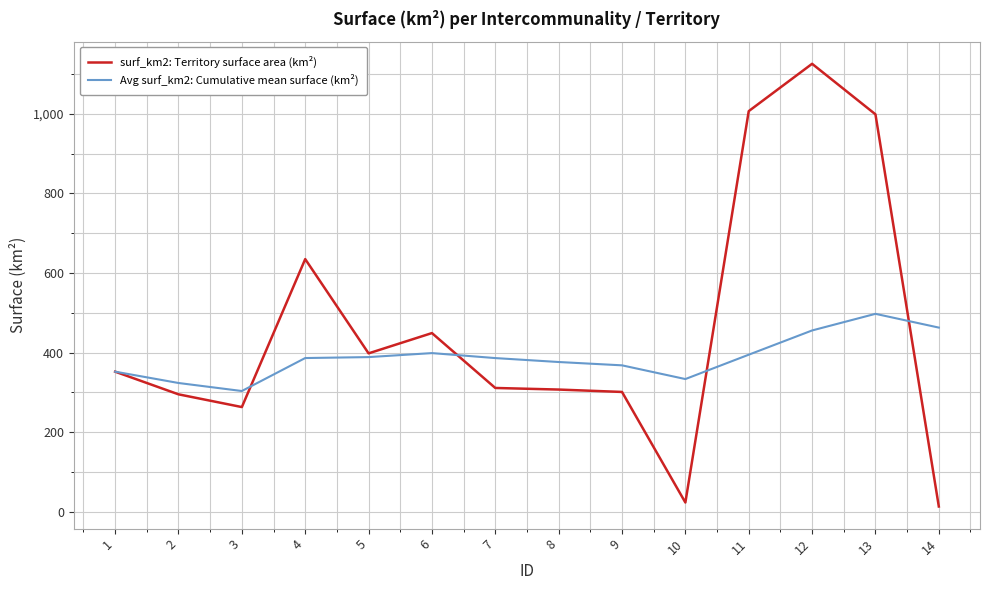

Rank the series by their maximum value, from highest to lowest.

surf_km2: Territory surface area (km²), Avg surf_km2: Cumulative mean surface (km²)